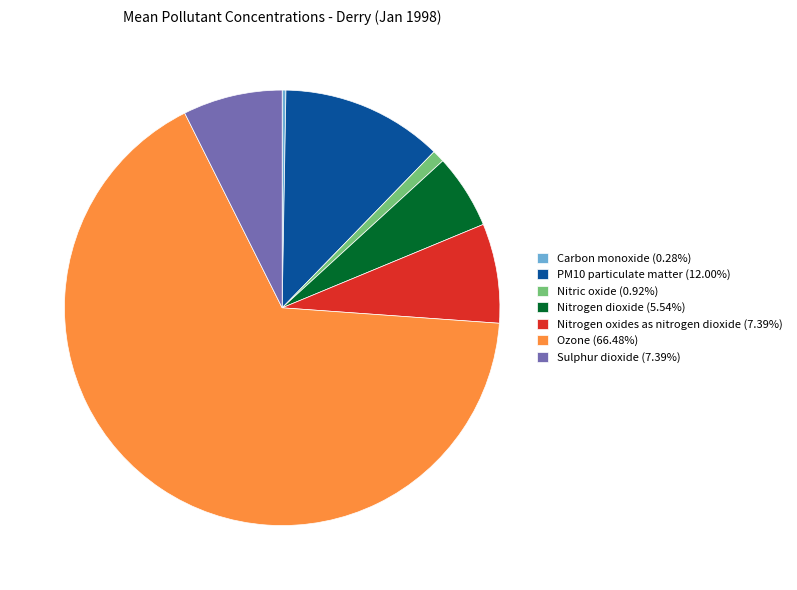

Combined, do Nitric oxide (0.92%) and Nitrogen dioxide (5.54%) account for over 50%?

No